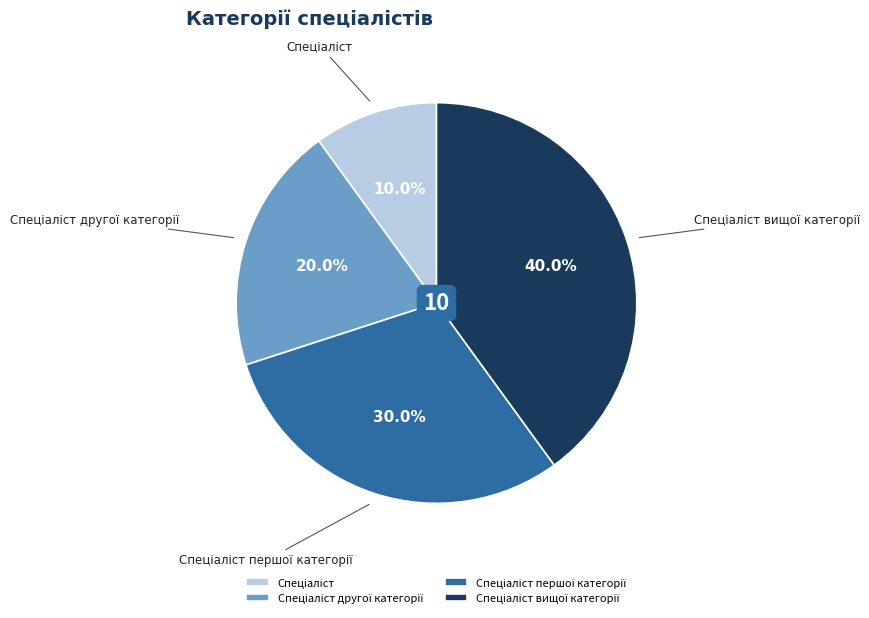

Is there a majority slice in this chart?

No